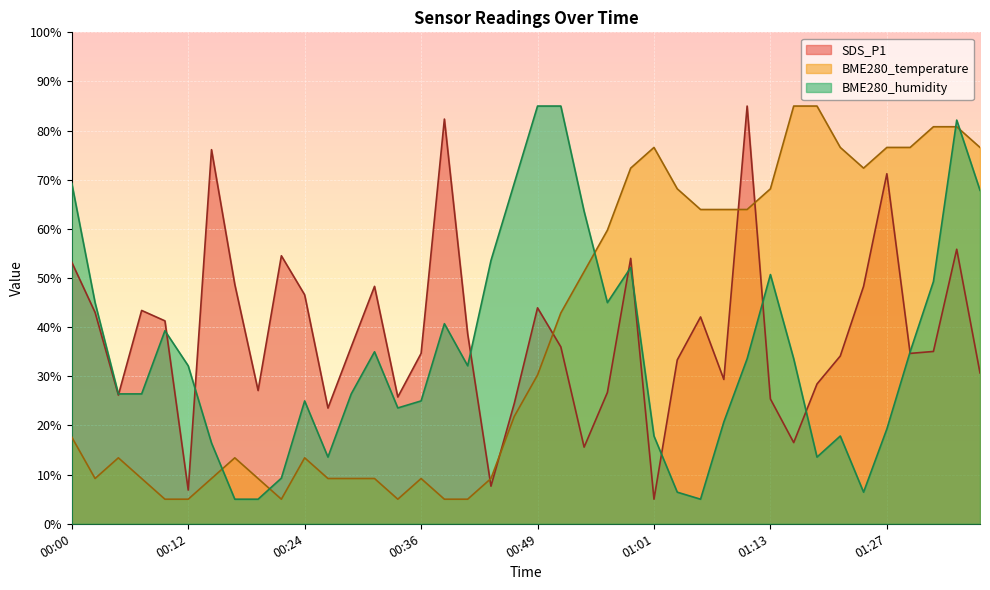

Read the BME280_temperature value at 00:24.

13.4